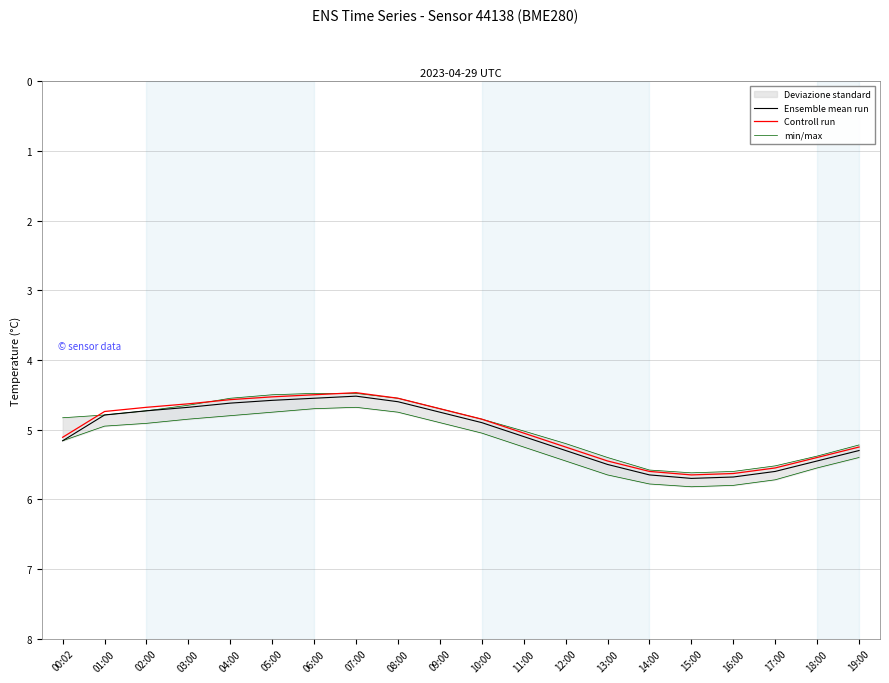

What is the spread (max minus min) of values at 19:00?

0.1